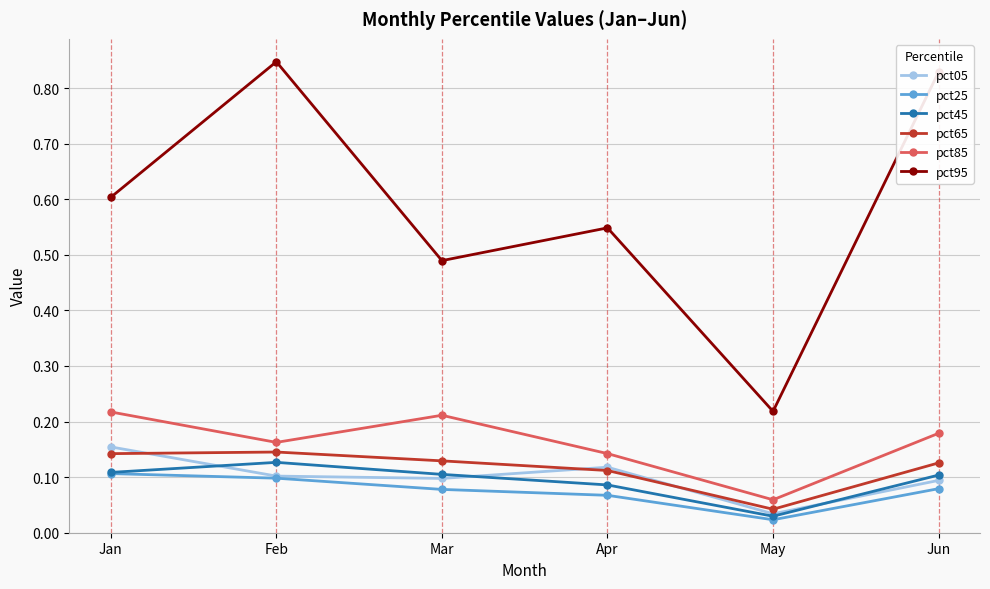

How many lines are shown in the chart?

6